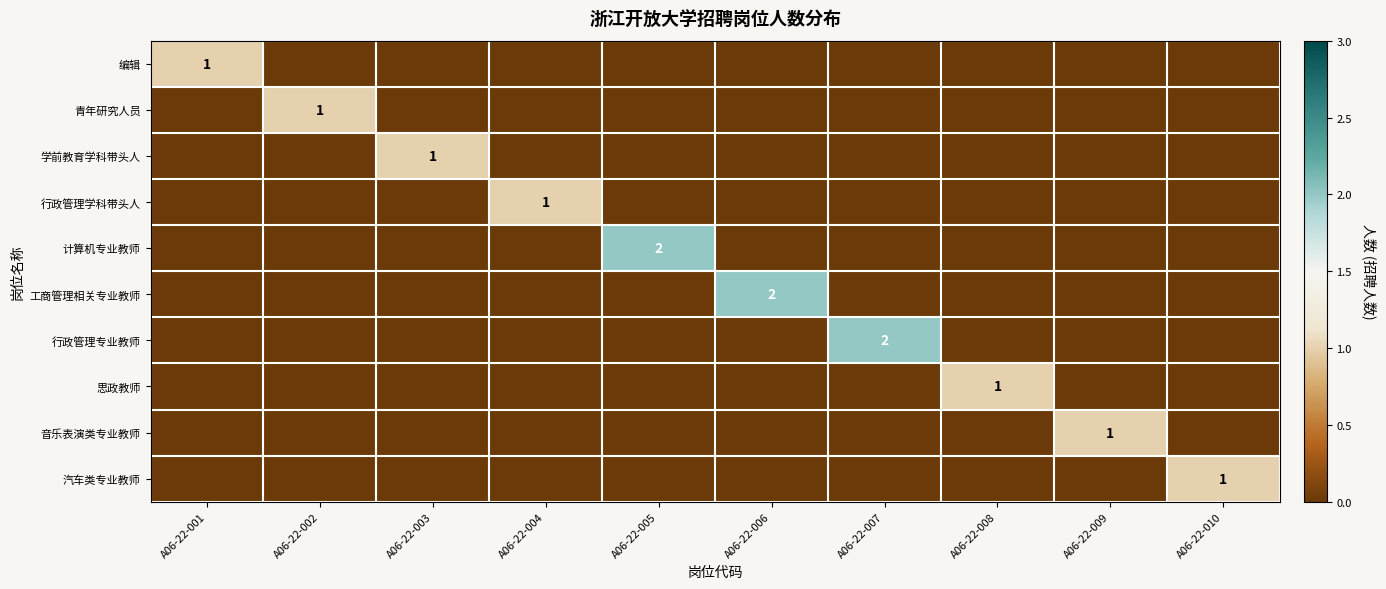

Is it true that 计算机专业教师 equals 3 at A06-22-005?

False